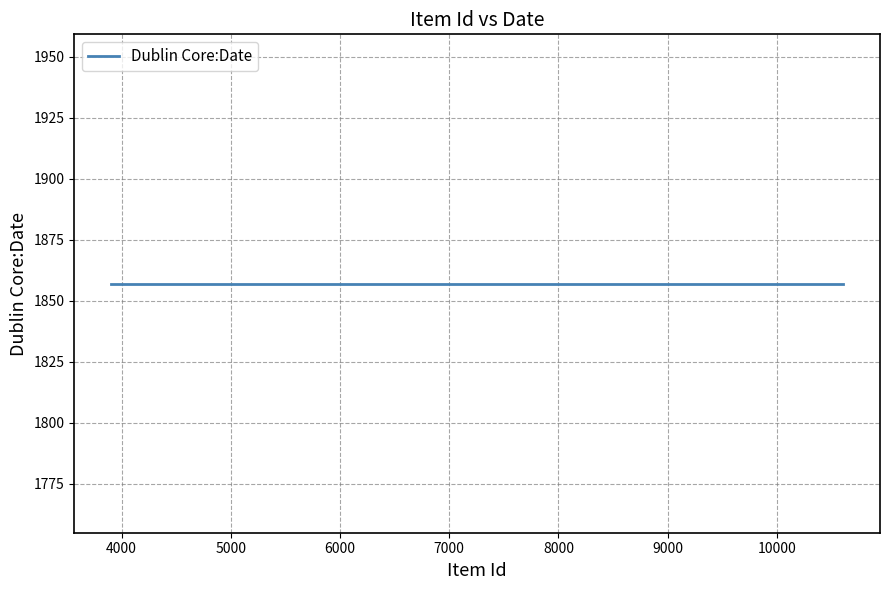

Reading left to right, transcribe all the data shown in this chart.

Item Id: 3902	3950	8212	10608	10609
Dublin Core:Date: 1857	1857	1857	1857	1857